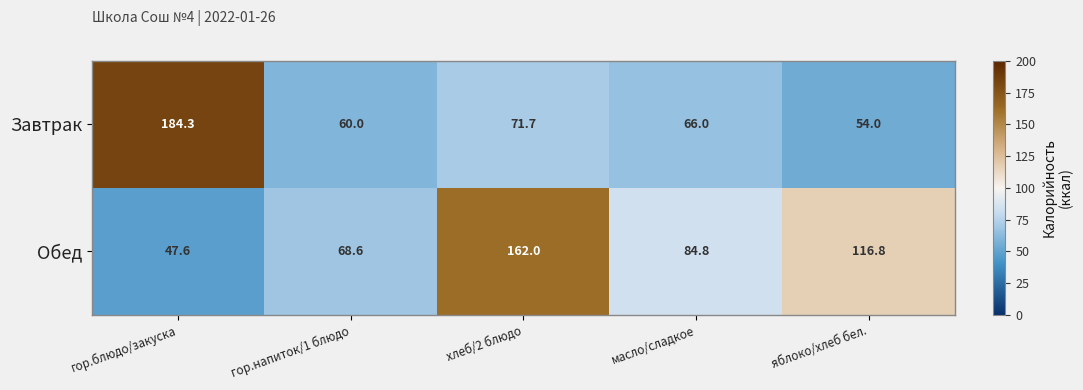

What is the difference between the maximum and minimum values in the Обед series?

114.4